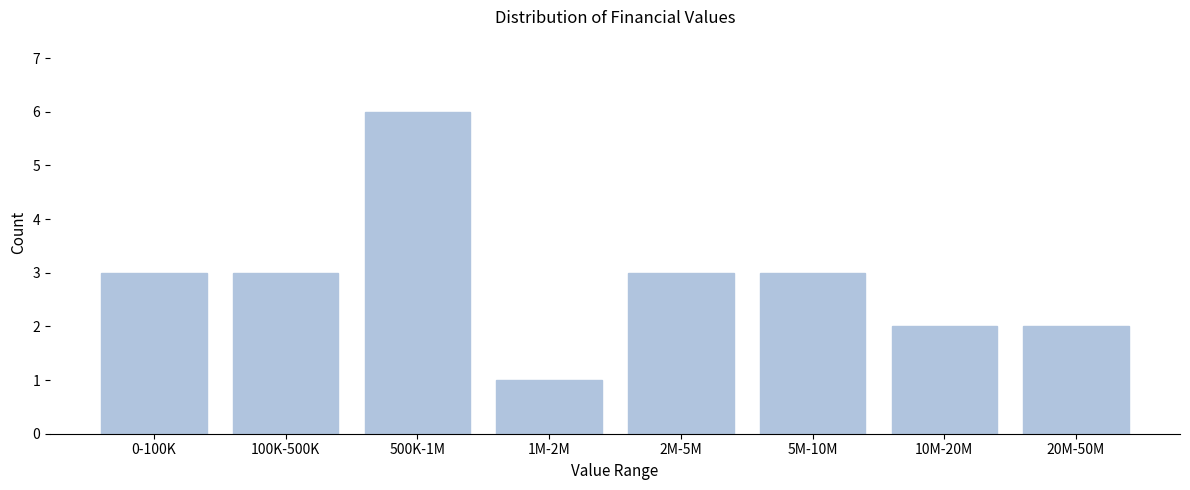

Reading right to left, list all the values displayed in this chart.

20M-50M=2	10M-20M=2	5M-10M=3	2M-5M=3	1M-2M=1	500K-1M=6	100K-500K=3	0-100K=3